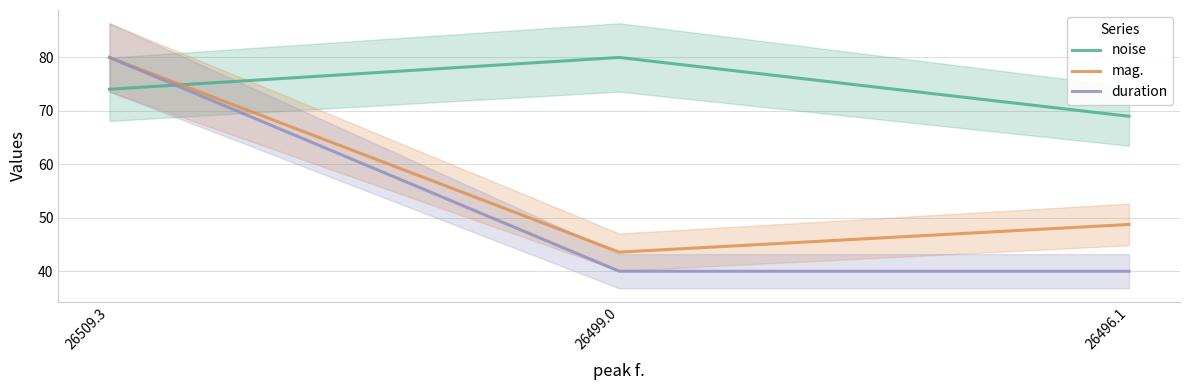

What is the sum of the noise values at 26499.0 and 26496.1?

149.0